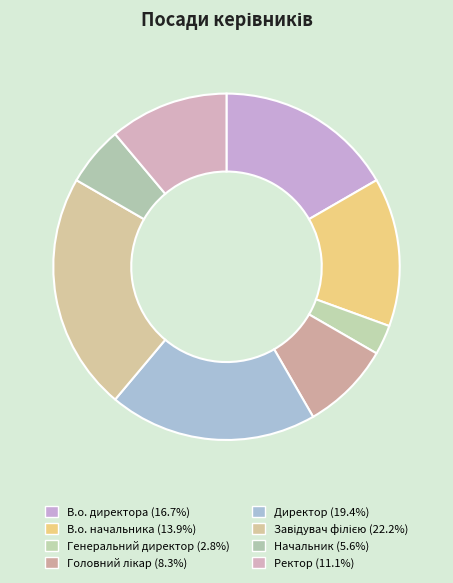

Count the number of slices in the pie.

8